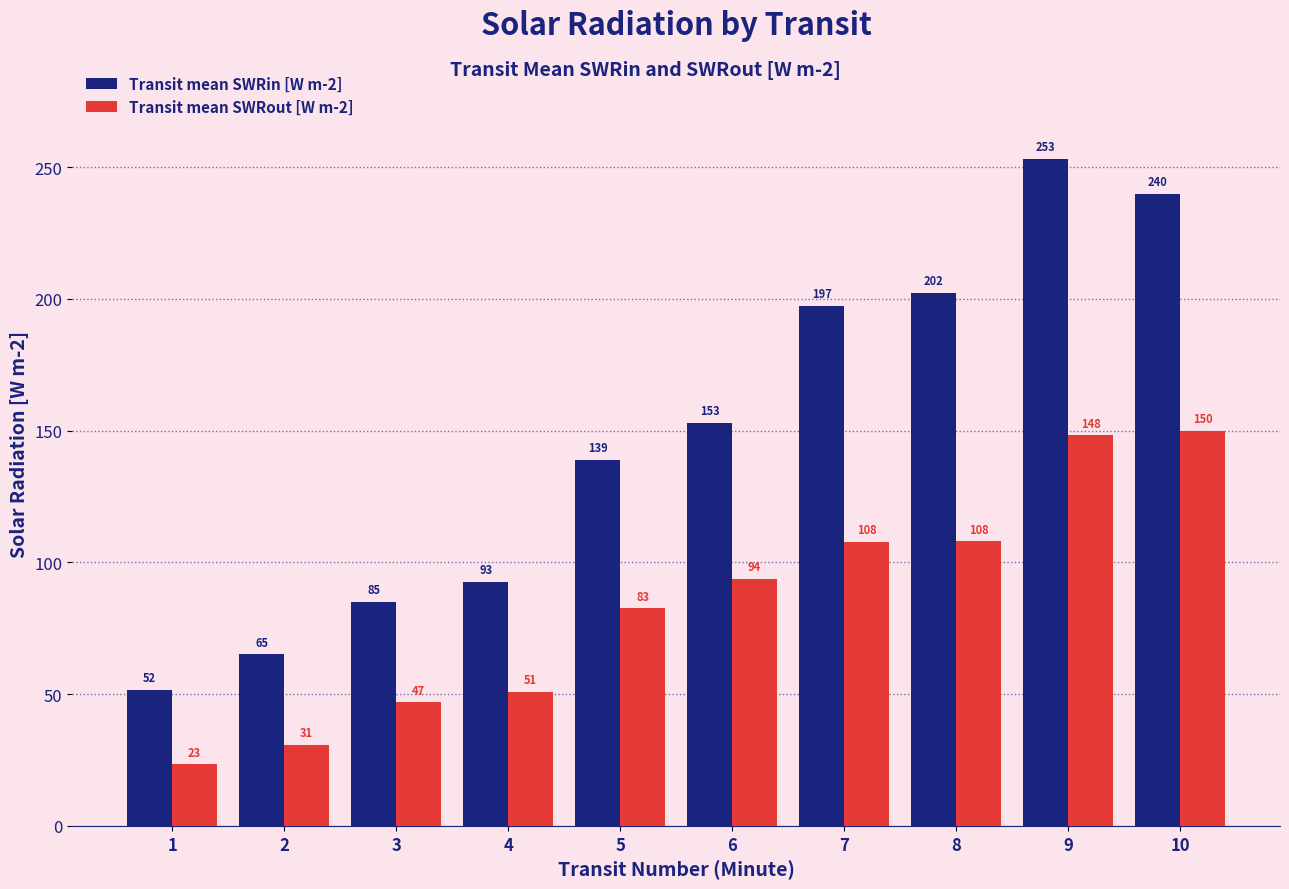

Which series has the widest spread of values?

Transit mean SWRin [W m-2]